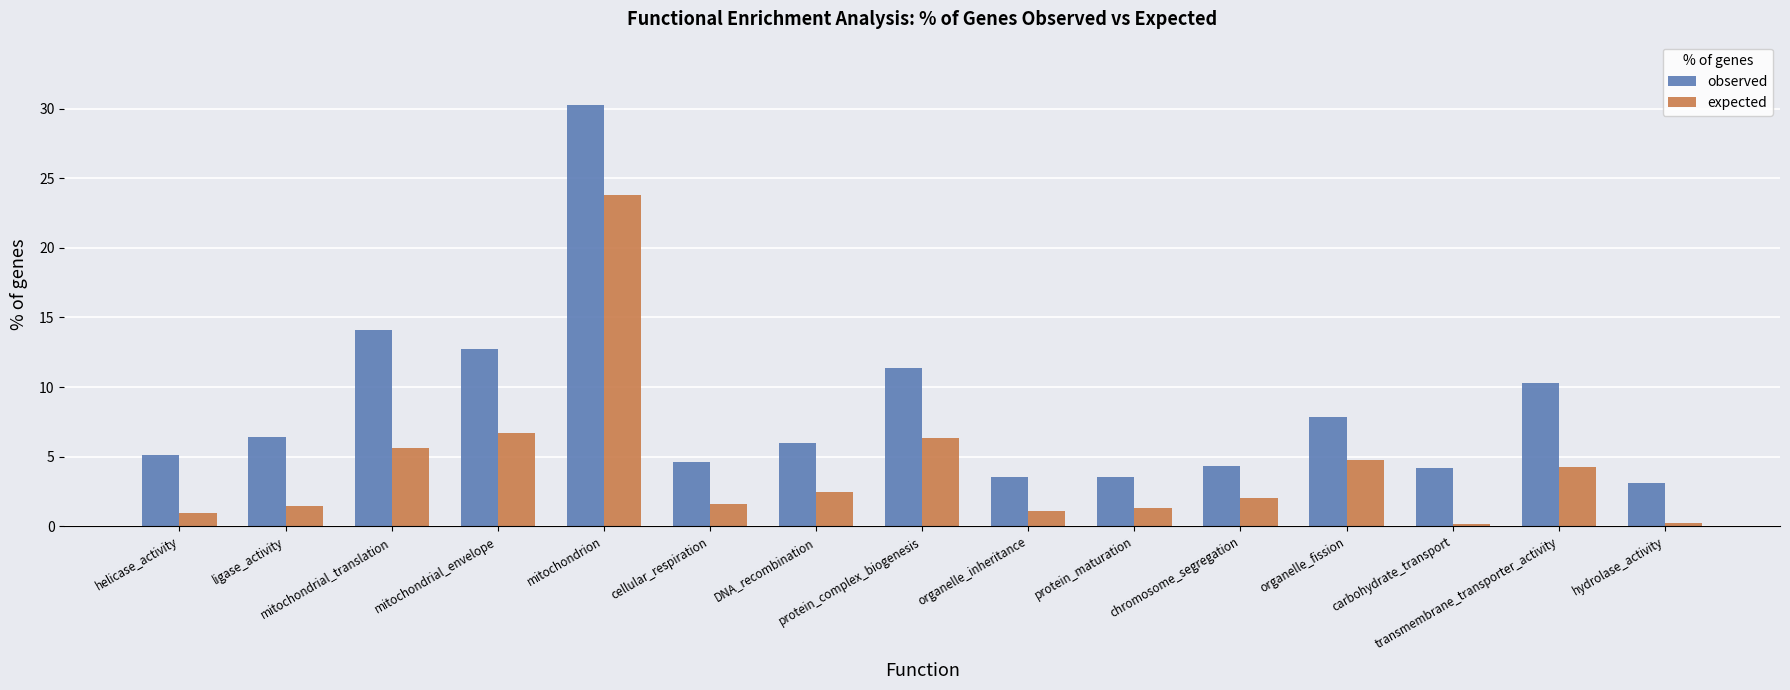

Which series has the widest spread of values?

observed